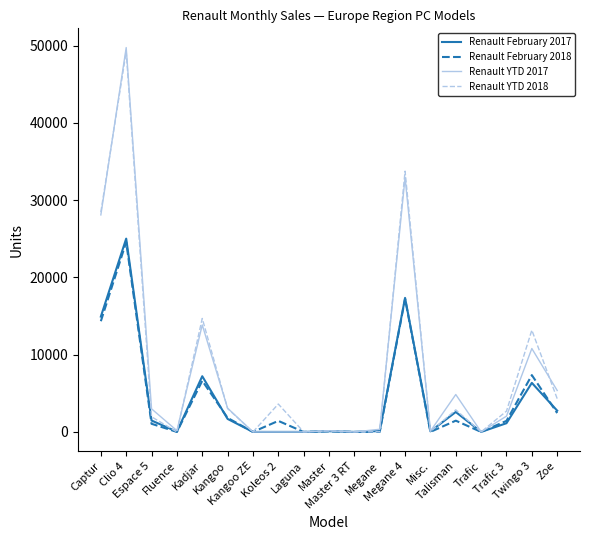

Which series has the largest range (max minus min)?

Renault YTD 2017